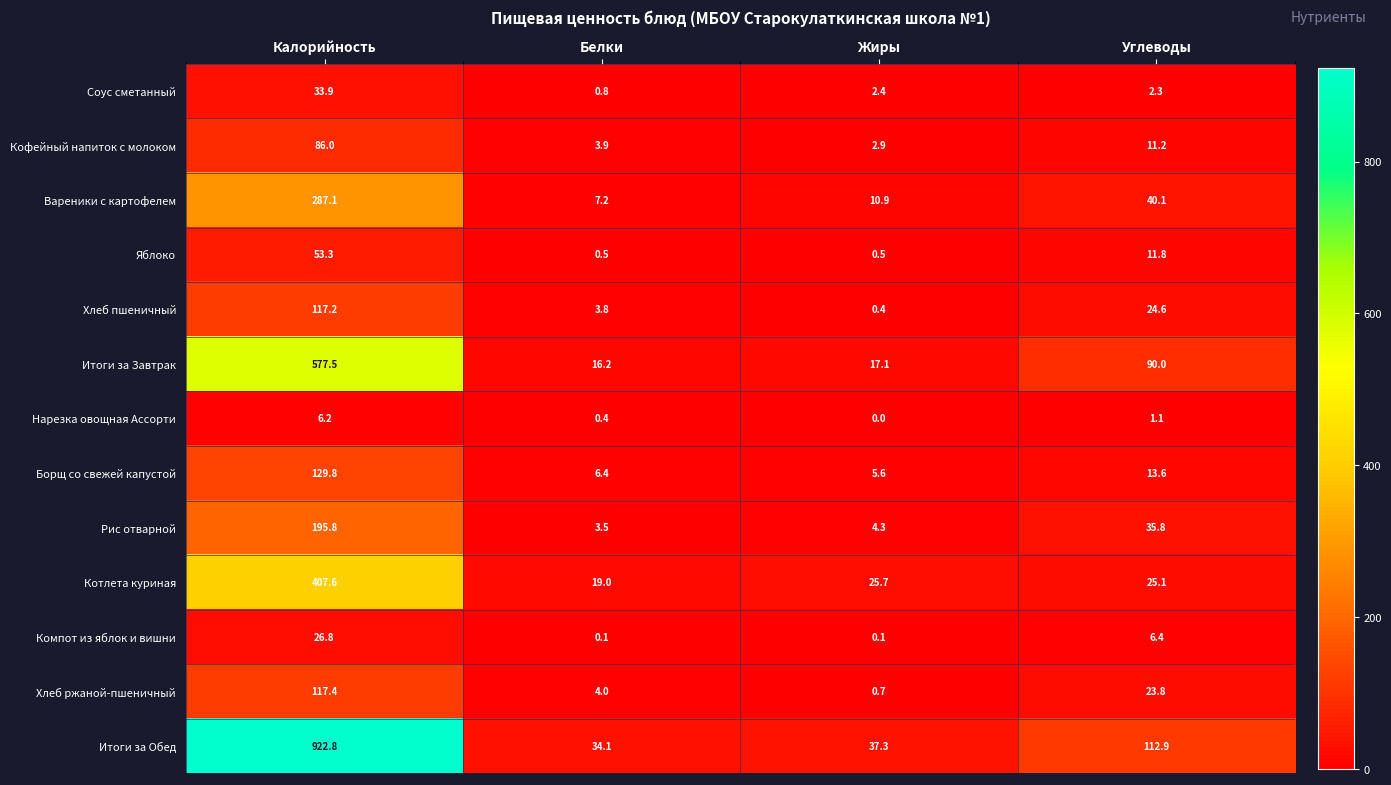

The Хлеб пшеничный series shows 1.2 at Белки. True or false?

False